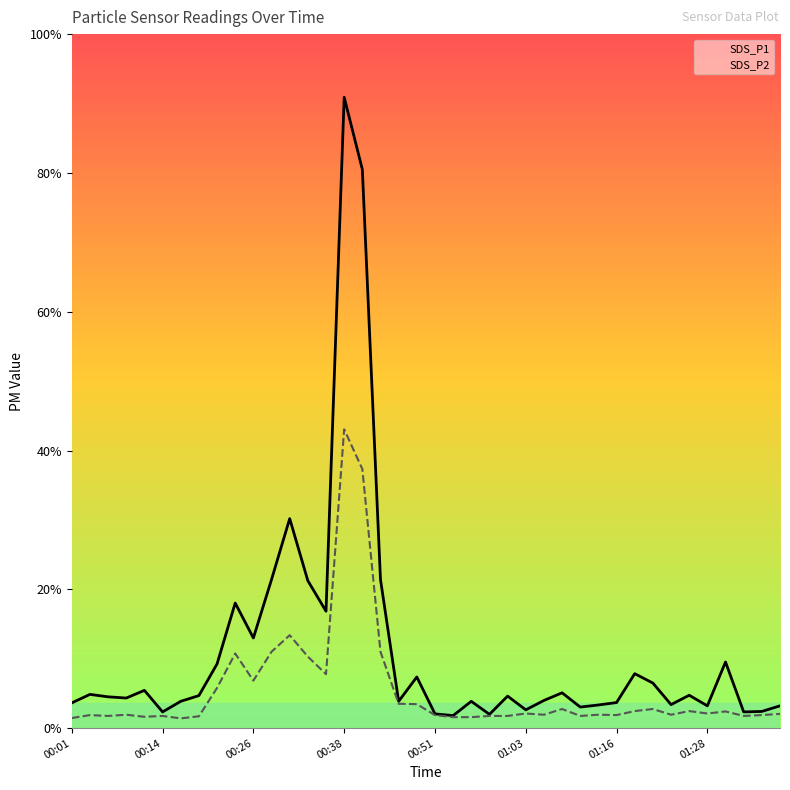

Count the number of data series in this chart.

2